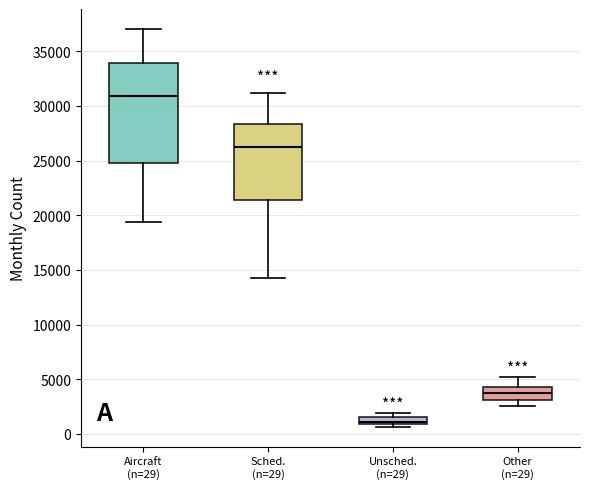

Where does the upper whisker of the box for Other (n=29) end on the y-axis? The values are not printed on the chart, so give them approximately, as read against the axis.

5000